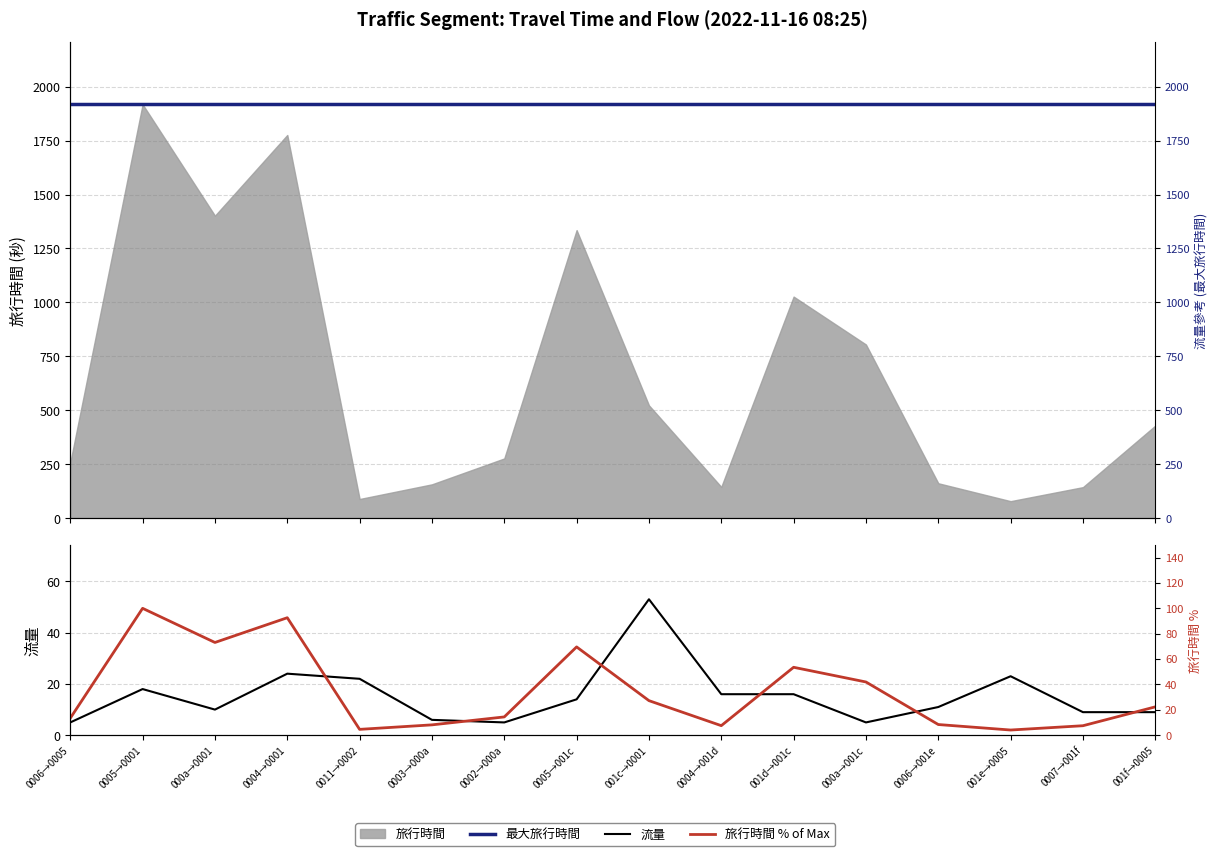

Reading left to right, extract all data points from this chart.

流量: 0006→0005=5.0	0005→0001=18.0	000a→0001=10.0	0004→0001=24.0	0011→0002=22.0	0003→000a=6.0	0002→000a=5.0	0005→001c=14.0	001c→0001=53.0	0004→001d=16.0	001d→001c=16.0	000a→001c=5.0	0006→001e=11.0	001e→0005=23.0	0007→001f=9.0	001f→0005=9.0
最大旅行時間: 0006→0005=1918.0	0005→0001=1918.0	000a→0001=1918.0	0004→0001=1918.0	0011→0002=1918.0	0003→000a=1918.0	0002→000a=1918.0	0005→001c=1918.0	001c→0001=1918.0	0004→001d=1918.0	001d→001c=1918.0	000a→001c=1918.0	0006→001e=1918.0	001e→0005=1918.0	0007→001f=1918.0	001f→0005=1918.0
旅行時間 % of Max: 0006→0005=13.5	0005→0001=100.0	000a→0001=73.1	0004→0001=92.6	0011→0002=4.6	0003→000a=8.2	0002→000a=14.4	0005→001c=69.6	001c→0001=27.3	0004→001d=7.6	001d→001c=53.5	000a→001c=42.0	0006→001e=8.4	001e→0005=4.1	0007→001f=7.5	001f→0005=22.4